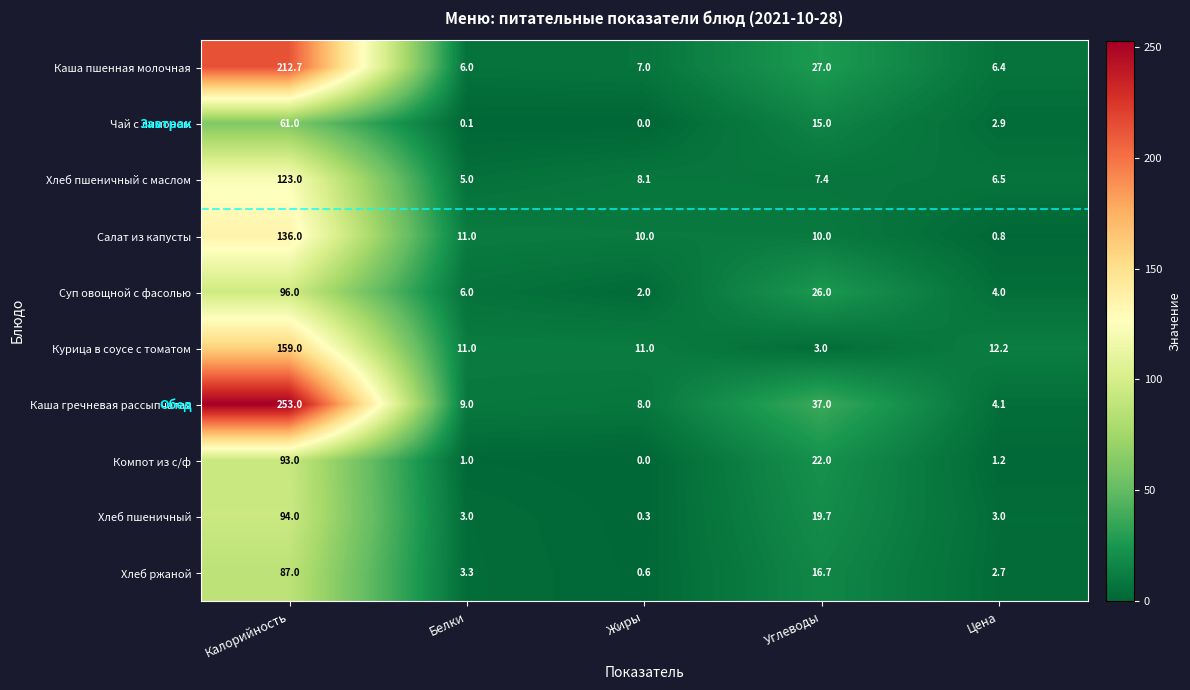

The value of Хлеб ржаной at Жиры is 0.6. True or false?

True